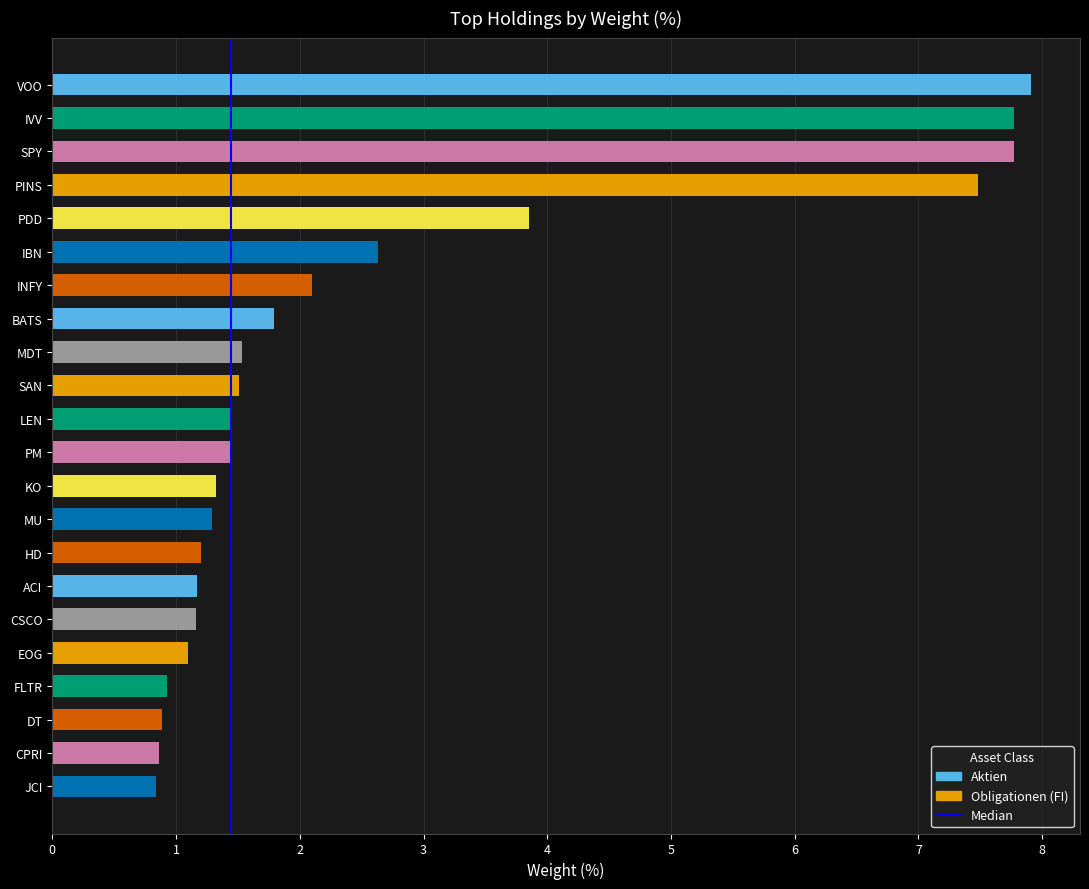

What is the maximum value shown in the chart?

7.9